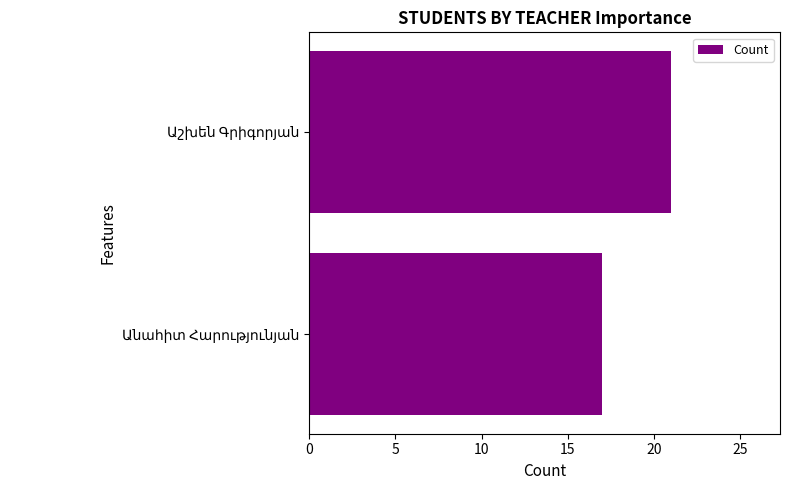

What is the greatest value displayed?

21